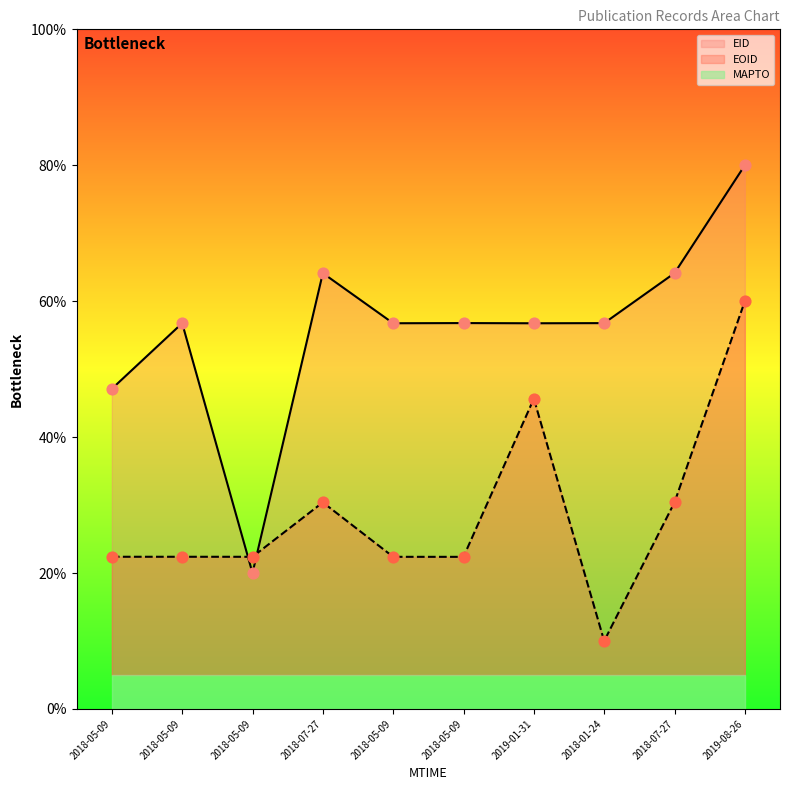

What is the total value across all series at 2018-07-27?

94.5